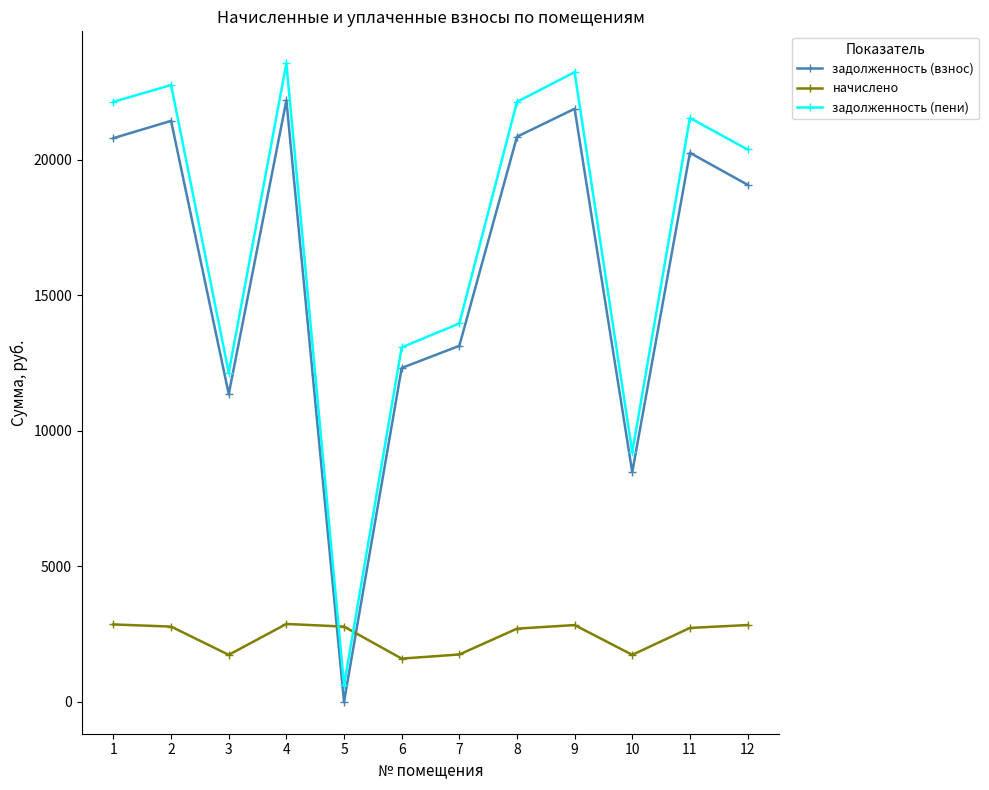

Is it true that начислено equals 4573.6 at 5?

False